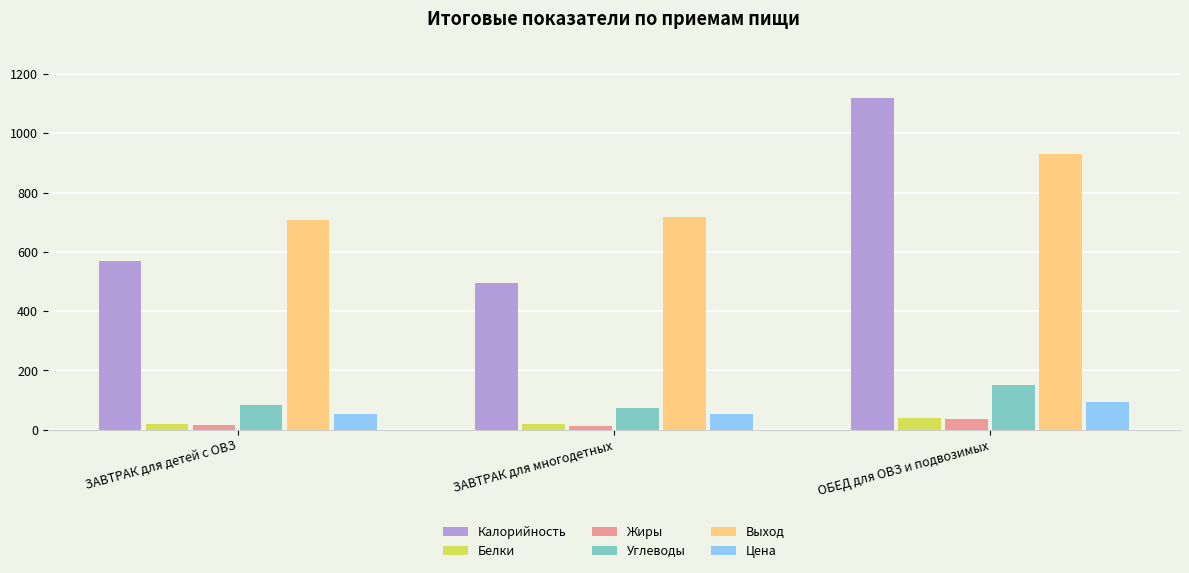

What are all the series names shown in the legend?

Калорийность, Белки, Жиры, Углеводы, Выход, Цена